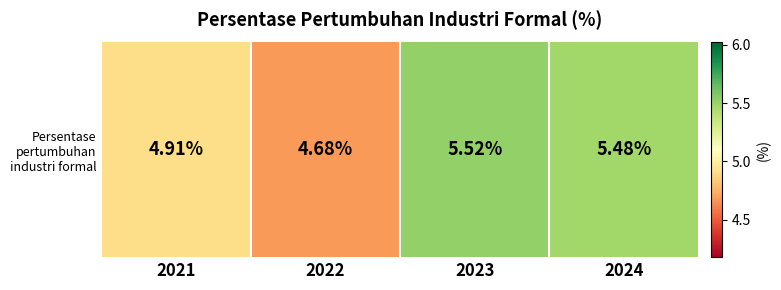

What is the difference between the maximum and minimum values?

0.8